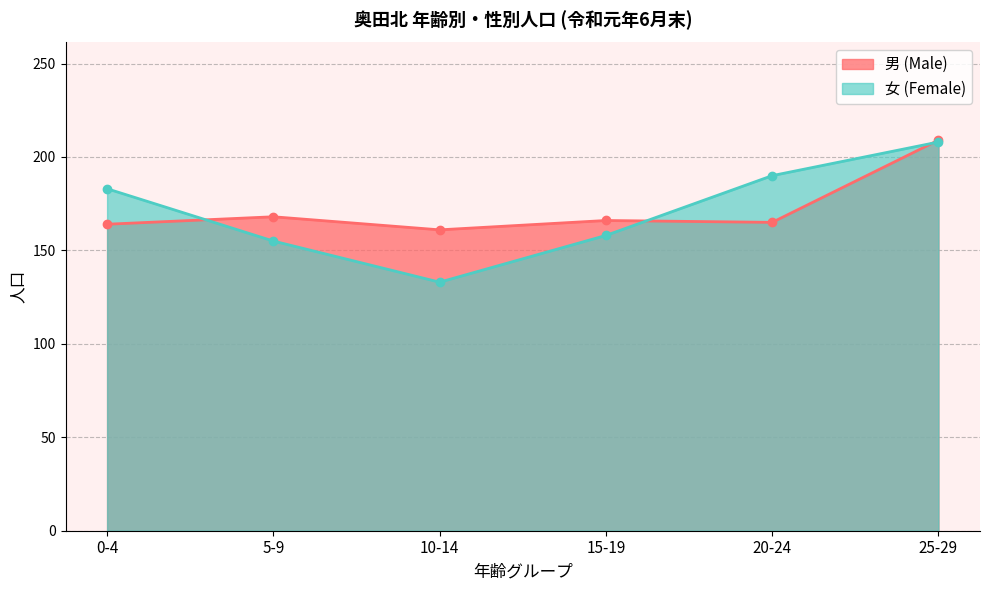

How many intersections are there between 男 (Male) and 女 (Female)?

3